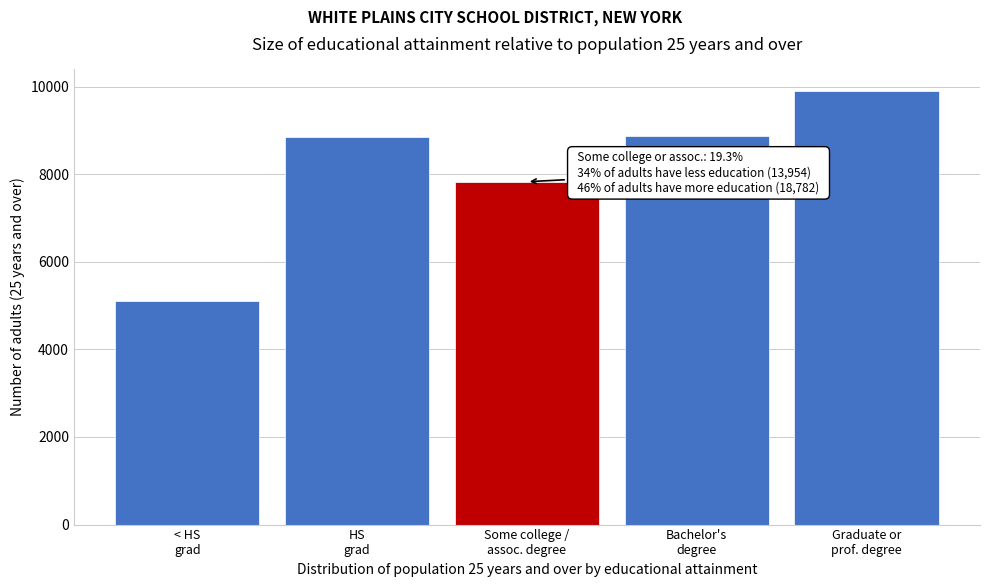

What is the value of the 1st bar from the left?

5111